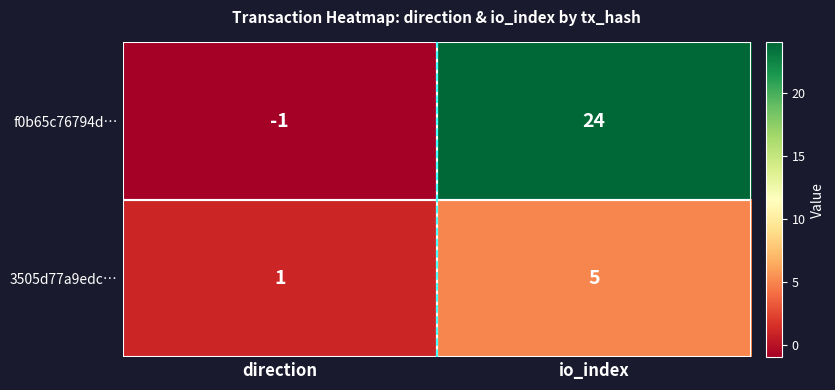

Between direction and io_index, which series saw the biggest shift?

f0b65c76794d…